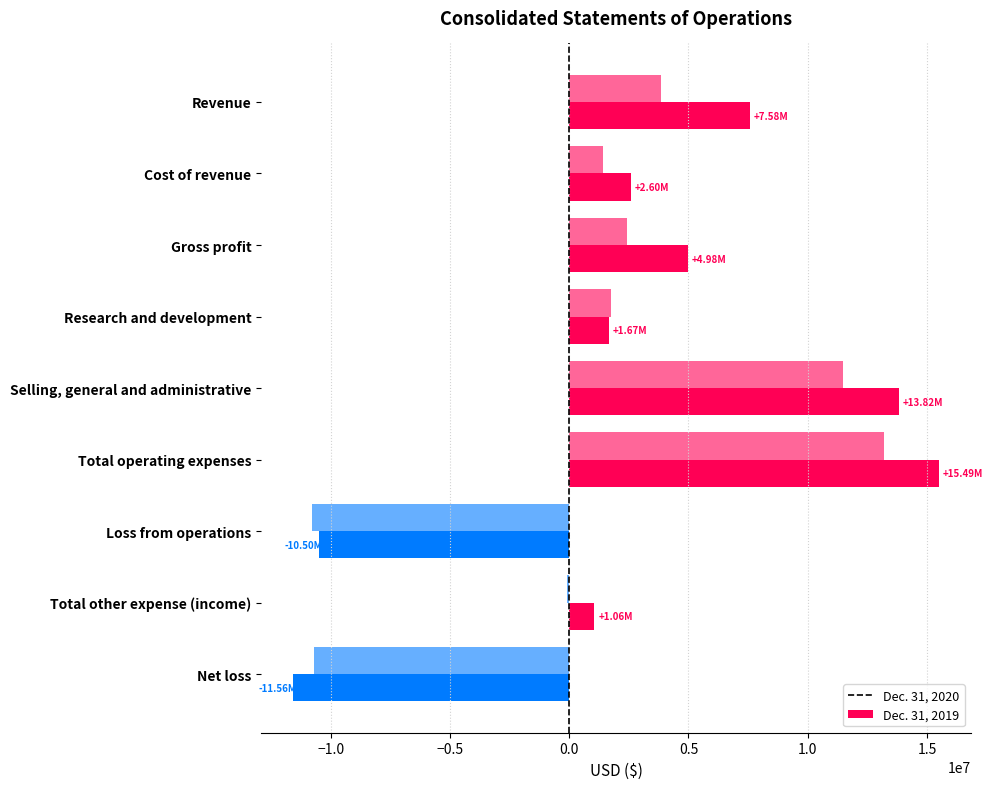

Which series has the largest total across all categories?

Dec. 31, 2020